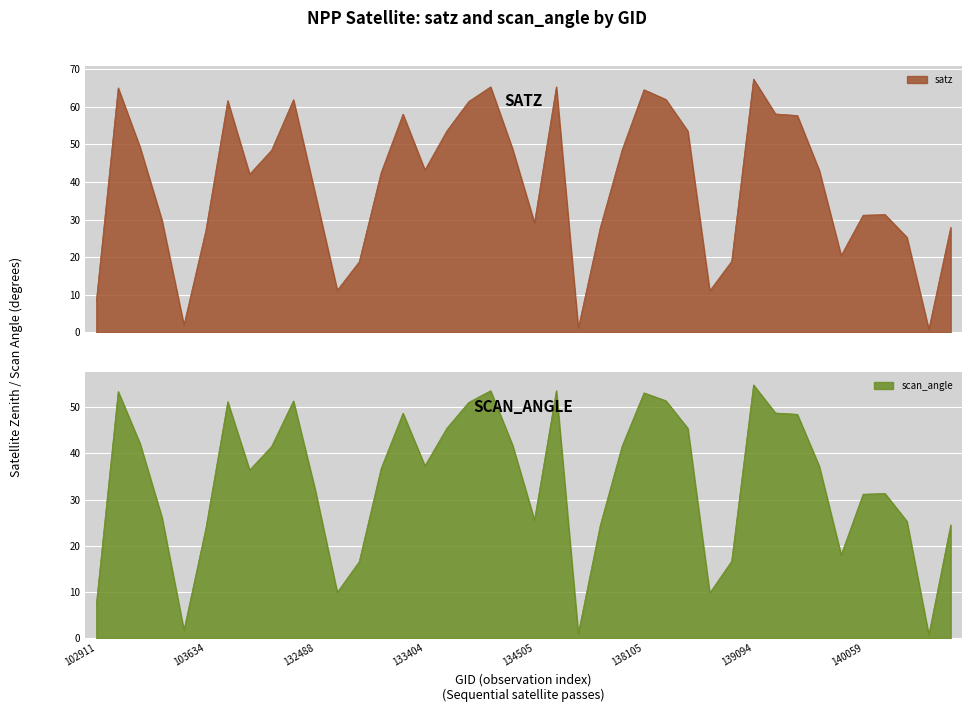

At which category does satz reach its first local peak?

103270